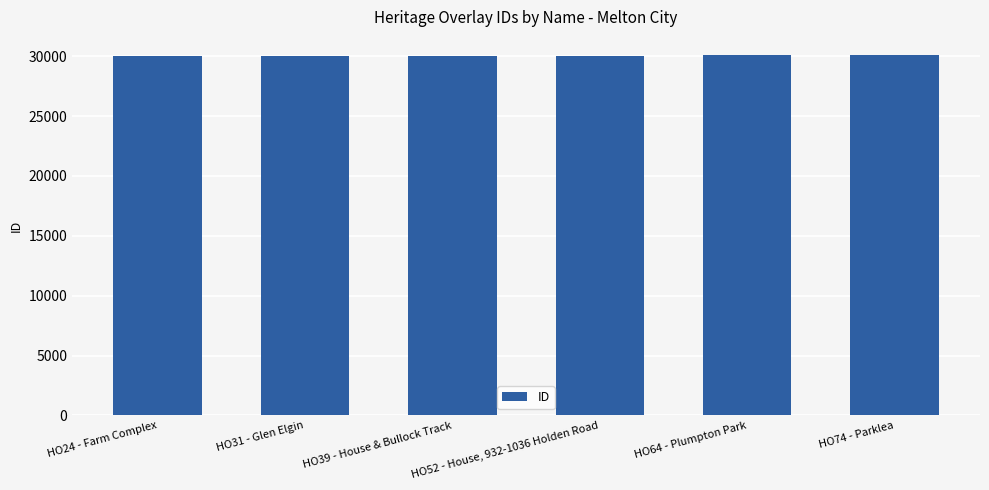

True or false: the data shows 29972 at HO24 - Farm Complex.

True